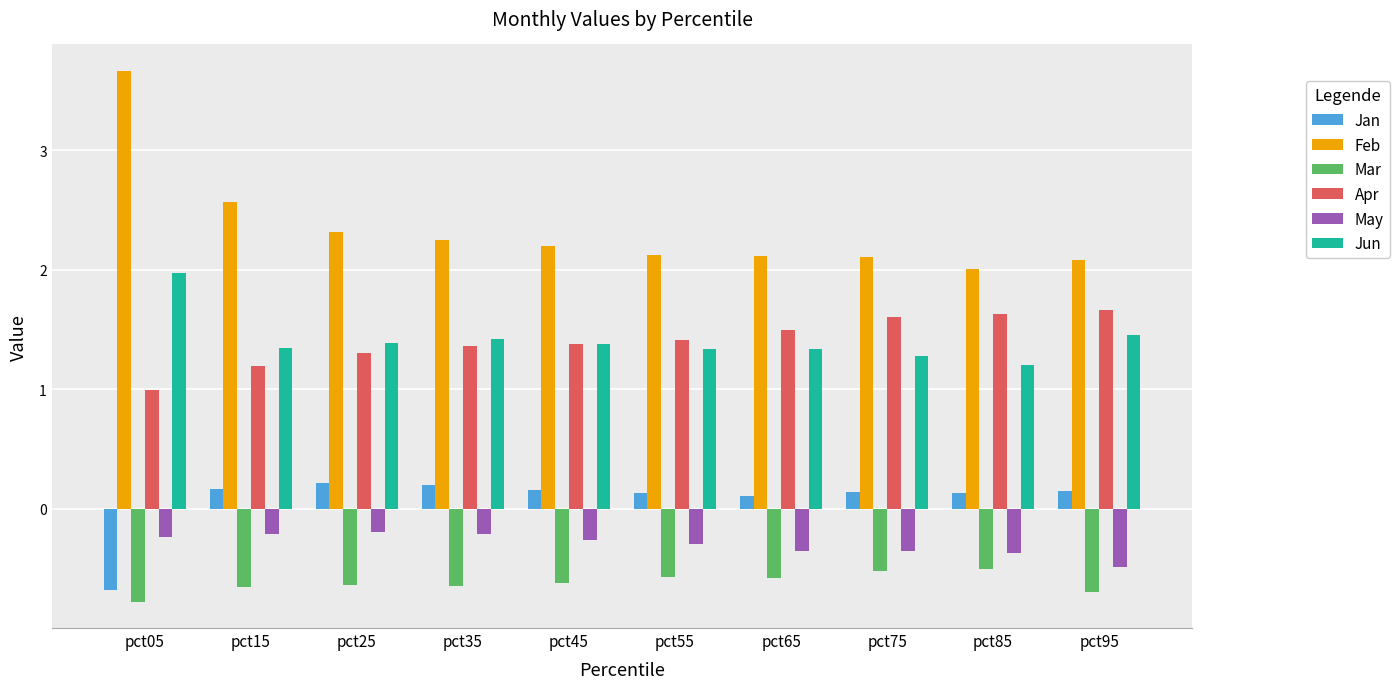

Is the value of May at pct95 greater than the value of Mar at pct55?

Yes